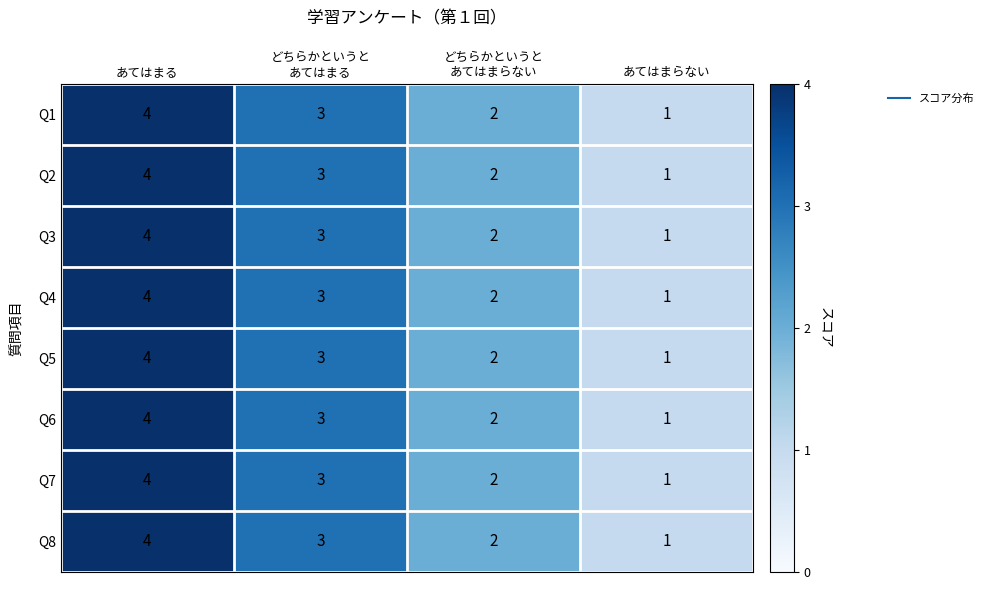

What is the sum of all Q4 values?

10